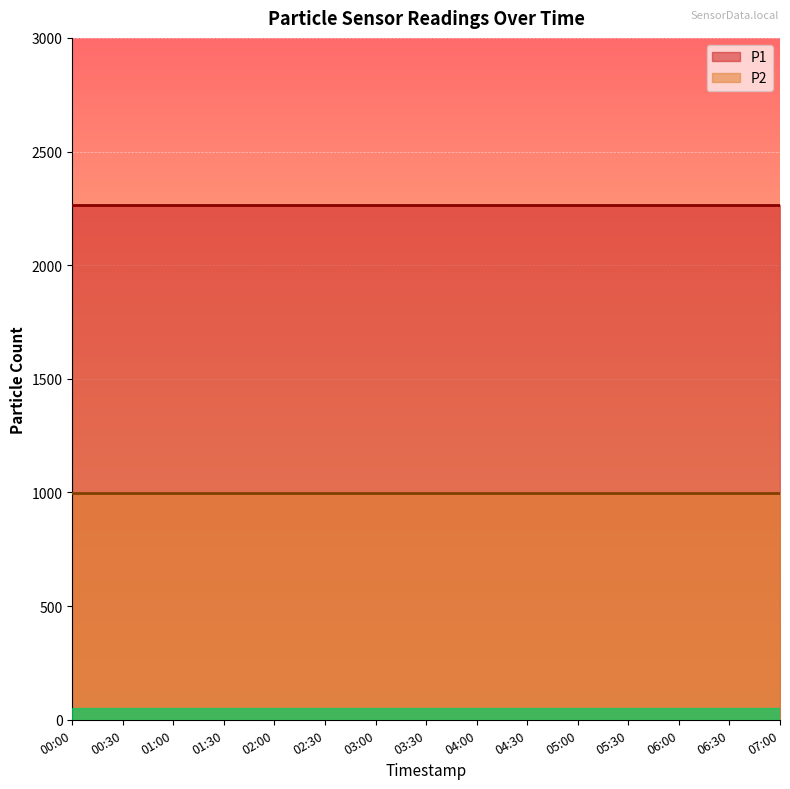

How many lines are shown in the chart?

2